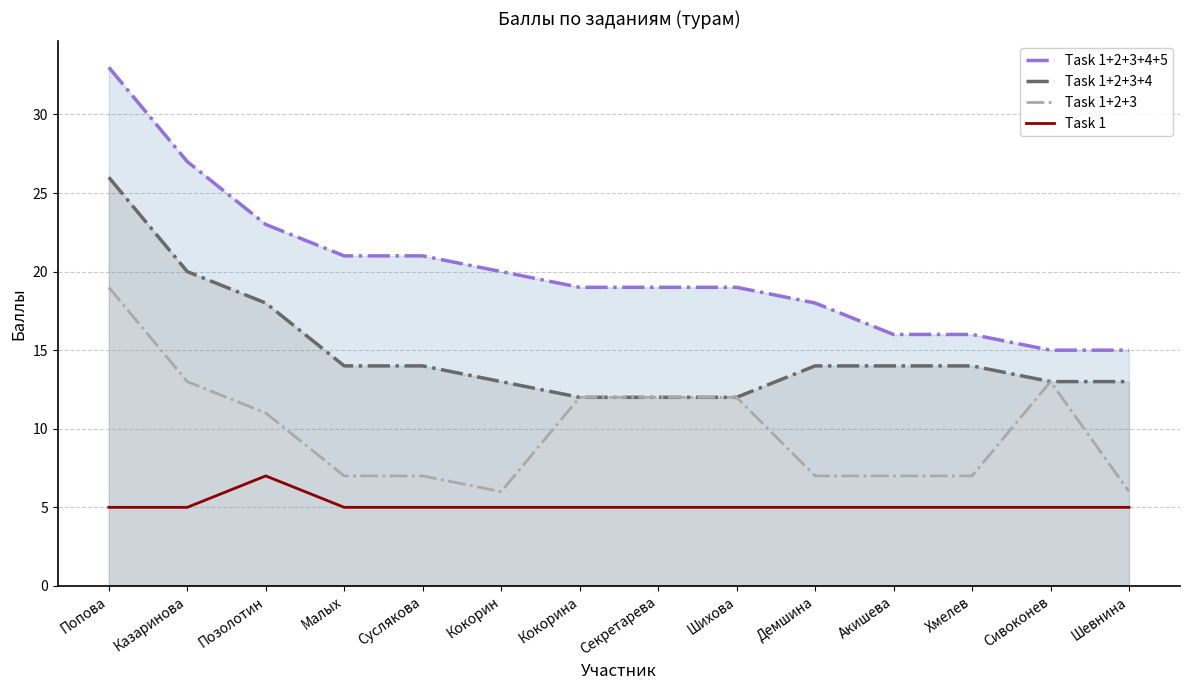

What is the value of the Task 1+2+3+4 point at the 10th from the left?

14